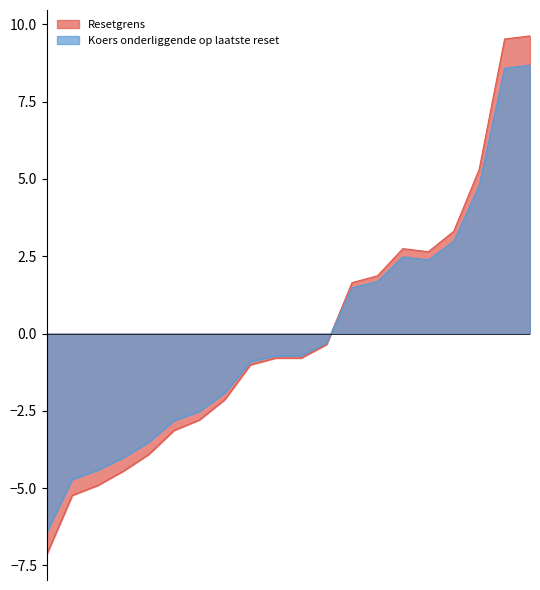

What are all the series names shown in the legend?

Resetgrens, Koers onderliggende op laatste reset